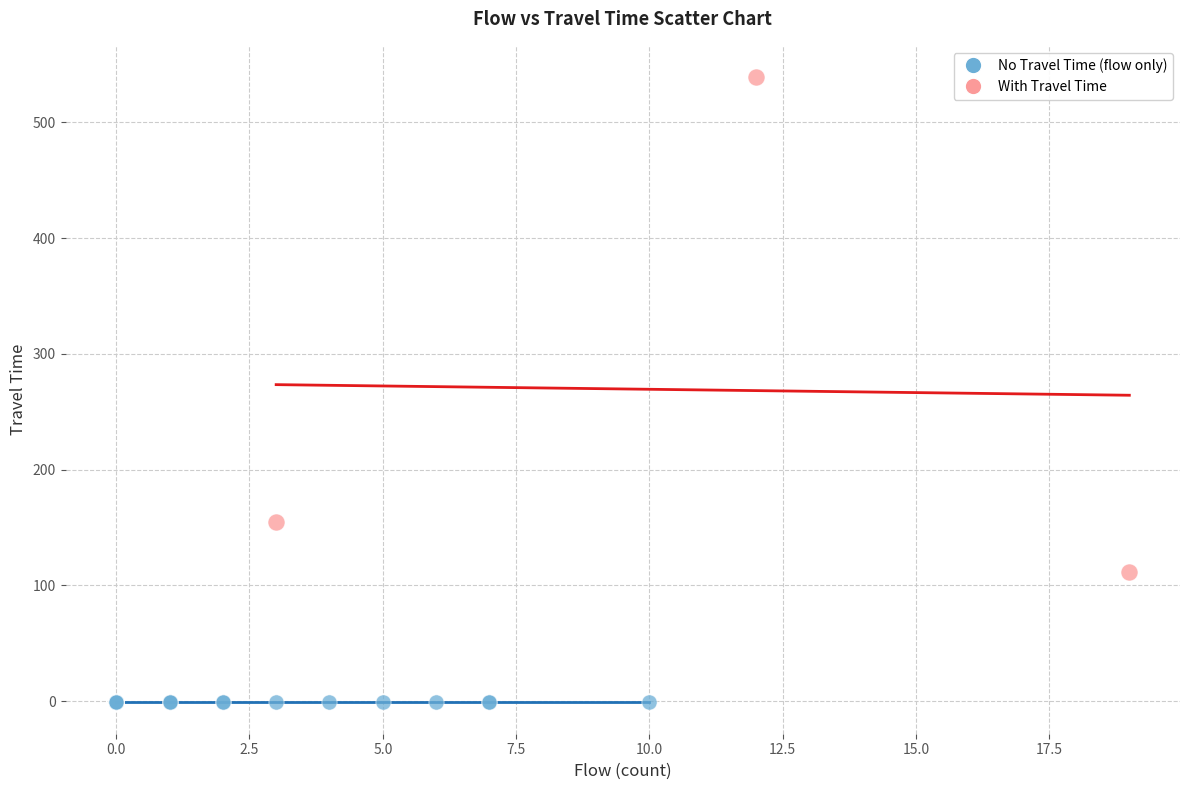

Which series reaches the maximum Y coordinate?

With Travel Time